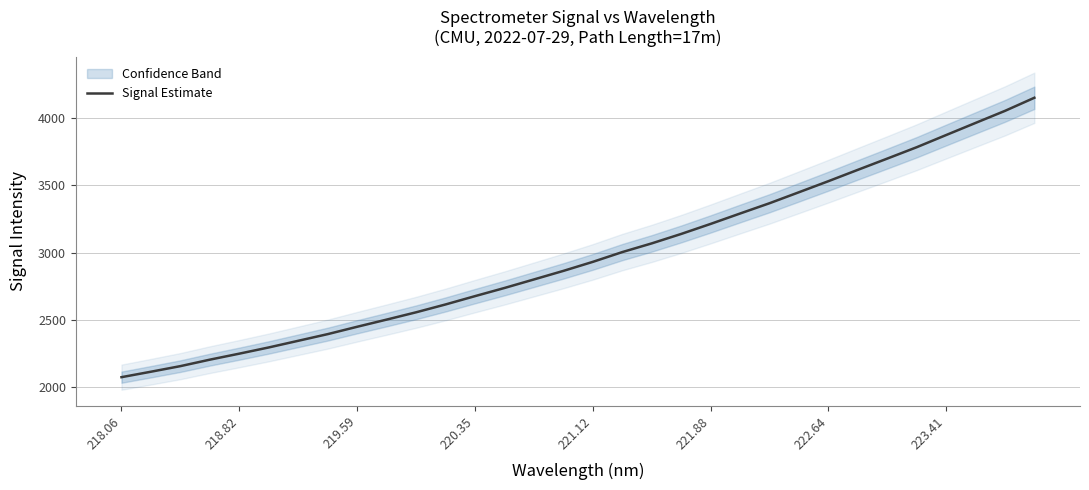

What is the highest value of the Signal Estimate series?

4150.0